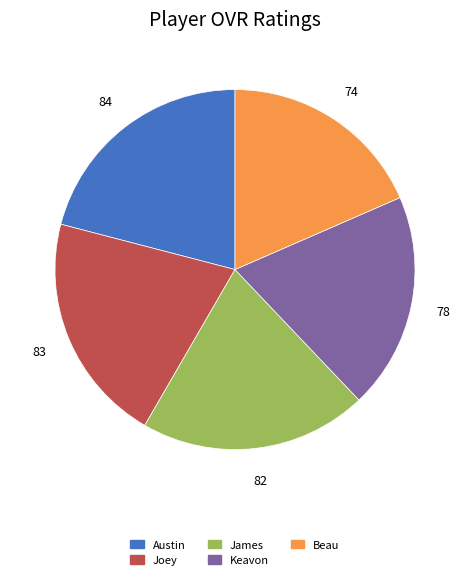

Count the number of slices in the pie.

5